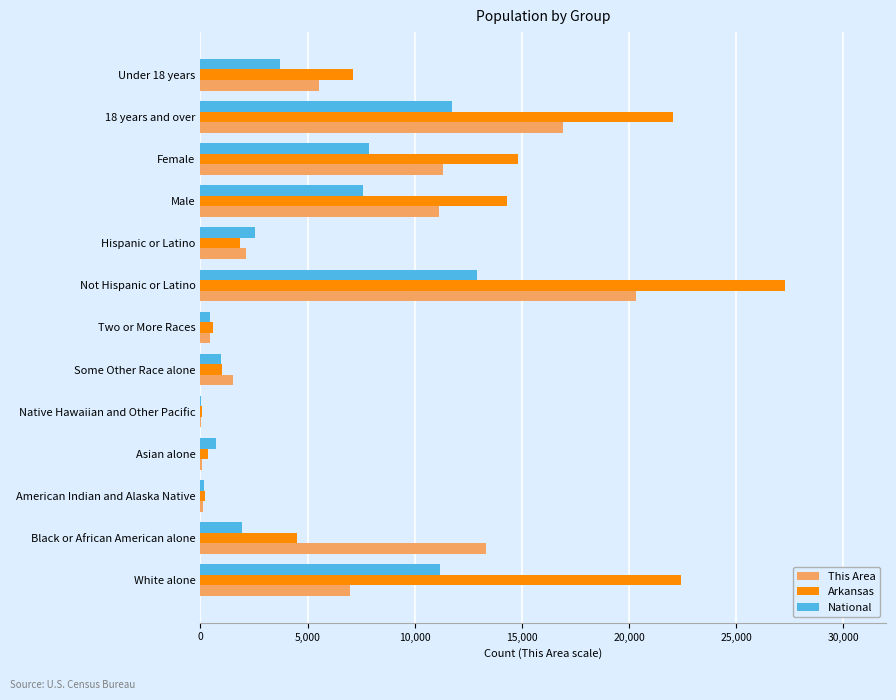

Which series changed the most between White alone and 18 years and over?

This Area